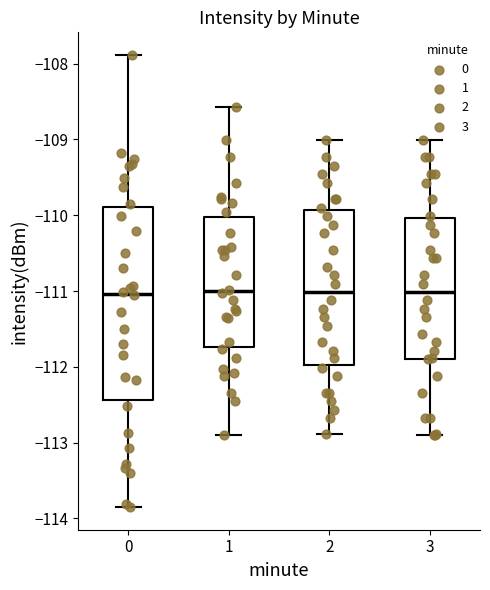

Reading left to right, transcribe this box plot: for each box, give where its median line is, the range the box spans, and where its two whiskers end, as read against the y-axis. The values are not printed on the chart, so give them approximately, as read against the axis.

0: median -111.0, box -112.4 to -109.9, whiskers -113.9 to -107.9
1: median -111.0, box -111.7 to -110.0, whiskers -112.9 to -108.6
2: median -111.0, box -112.0 to -109.9, whiskers -112.9 to -109.0
3: median -111.0, box -111.9 to -110.0, whiskers -112.9 to -109.0